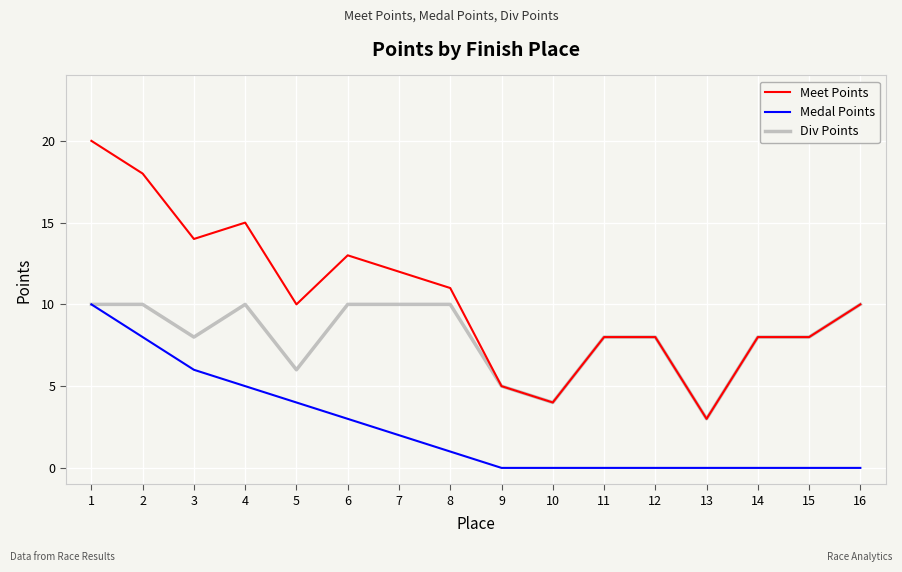

The value of Medal Points at 2 is 13. True or false?

False